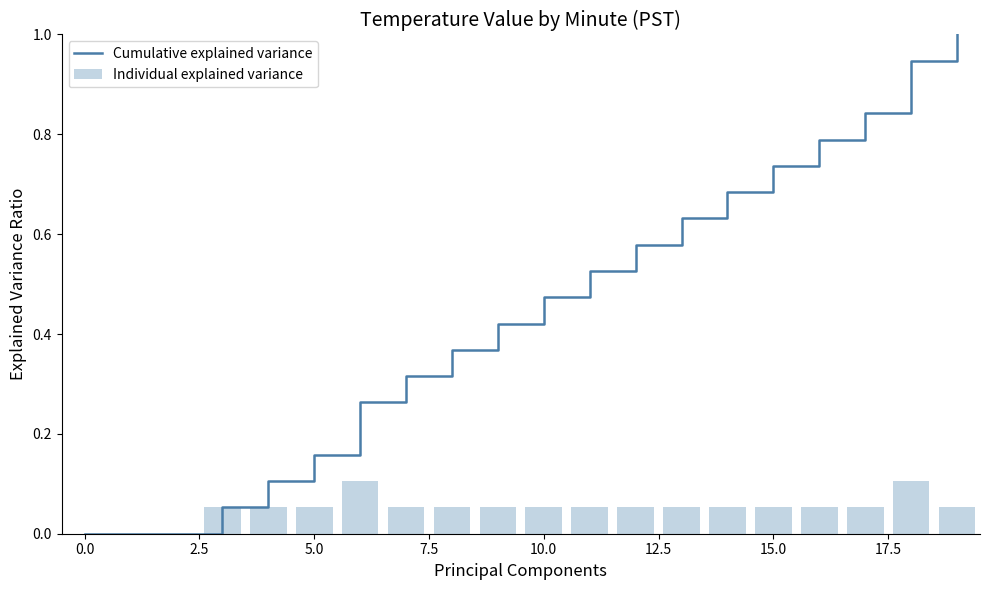

What is the maximum value for Cumulative explained variance?

1.0